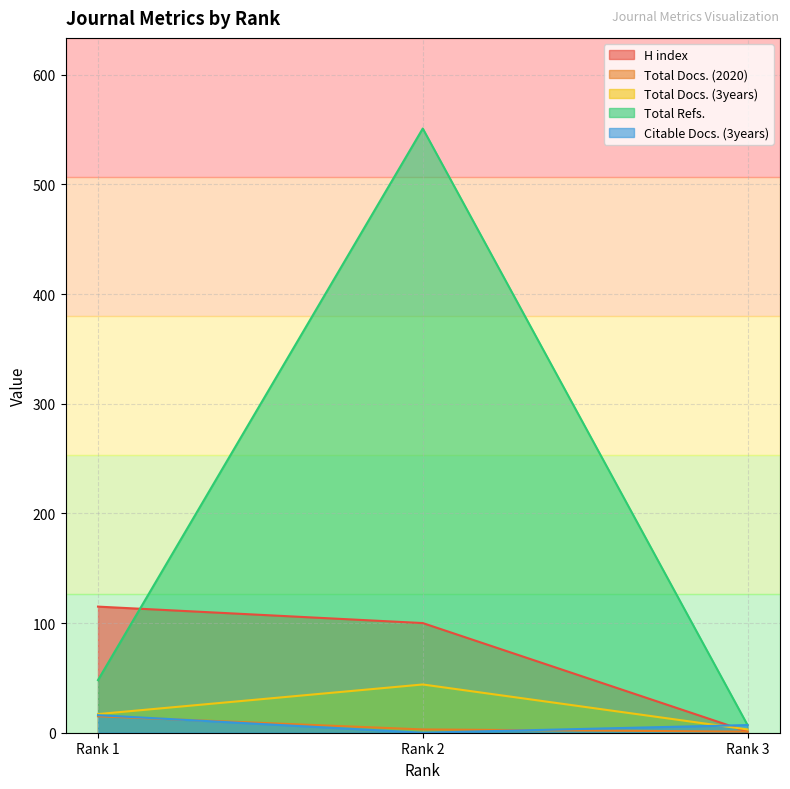

The value of Total Docs. (3years) at Rank 2 is 10. True or false?

False